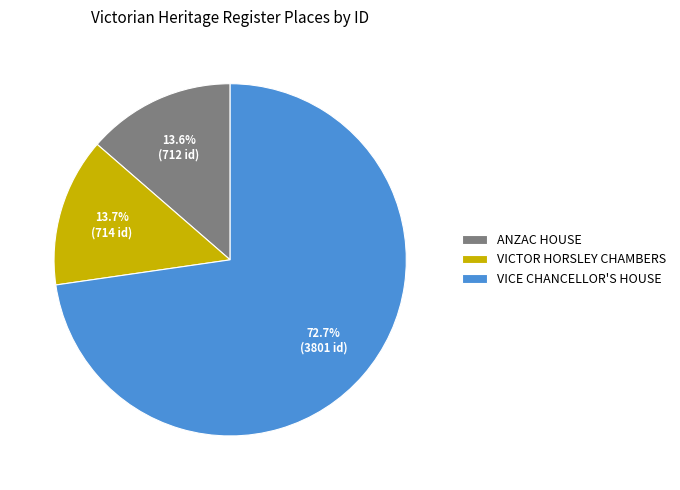

What percentage do VICTOR HORSLEY CHAMBERS and ANZAC HOUSE together represent?

27.3%